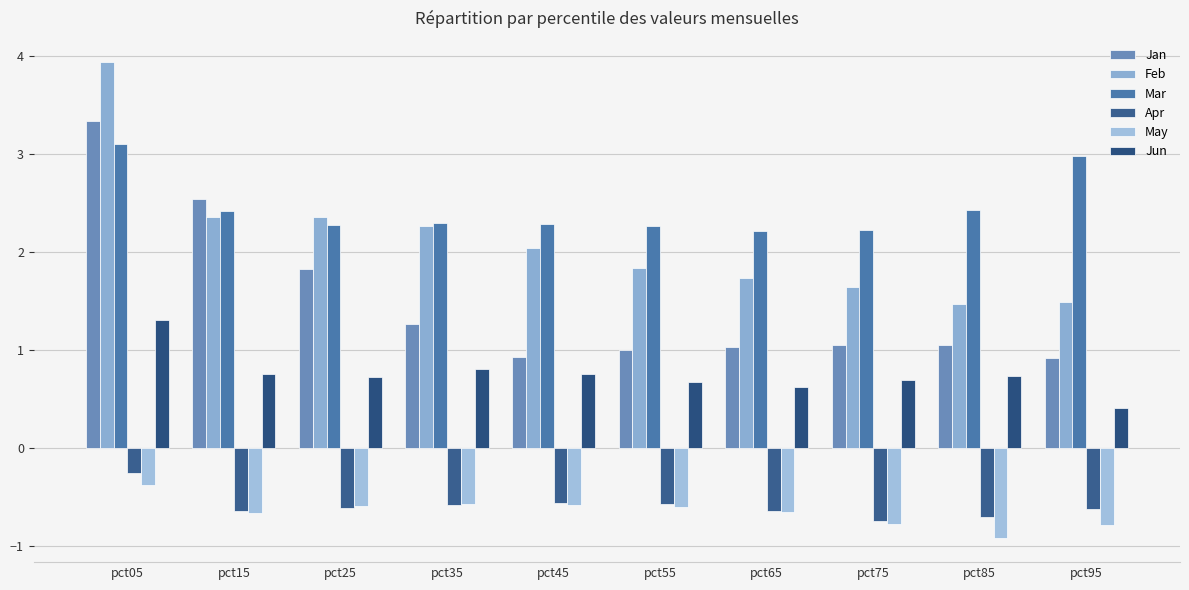

What is the difference between the maximum and minimum values in the Jun series?

0.9